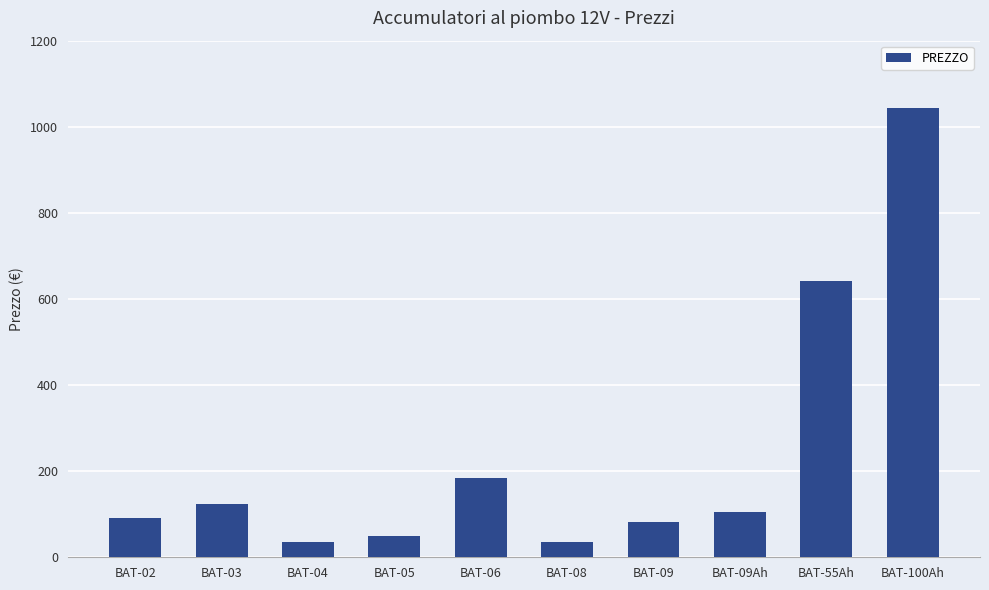

Where is the data nearest to the value 539?

BAT-55Ah